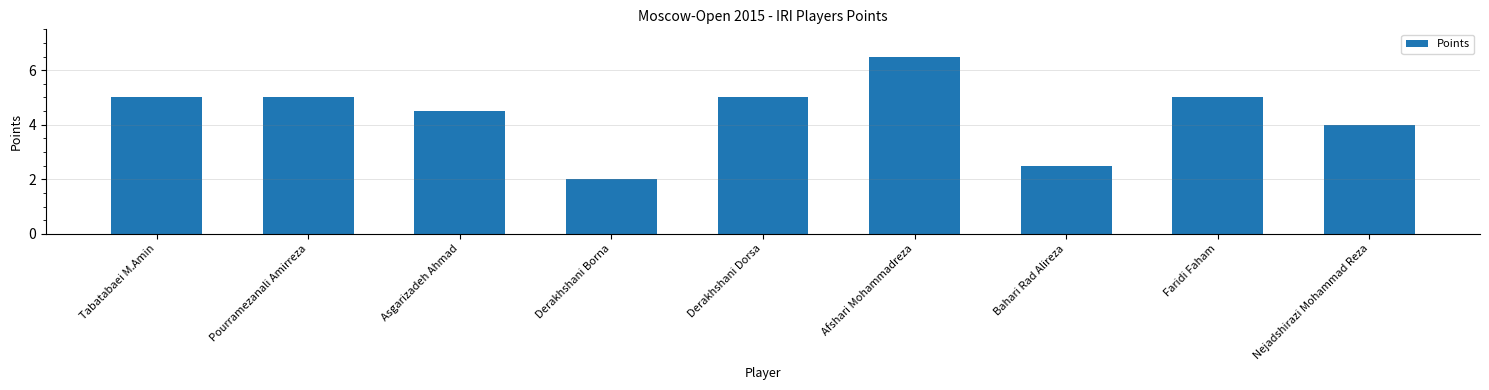

Which label corresponds to the smallest value in the chart?

Derakhshani Borna